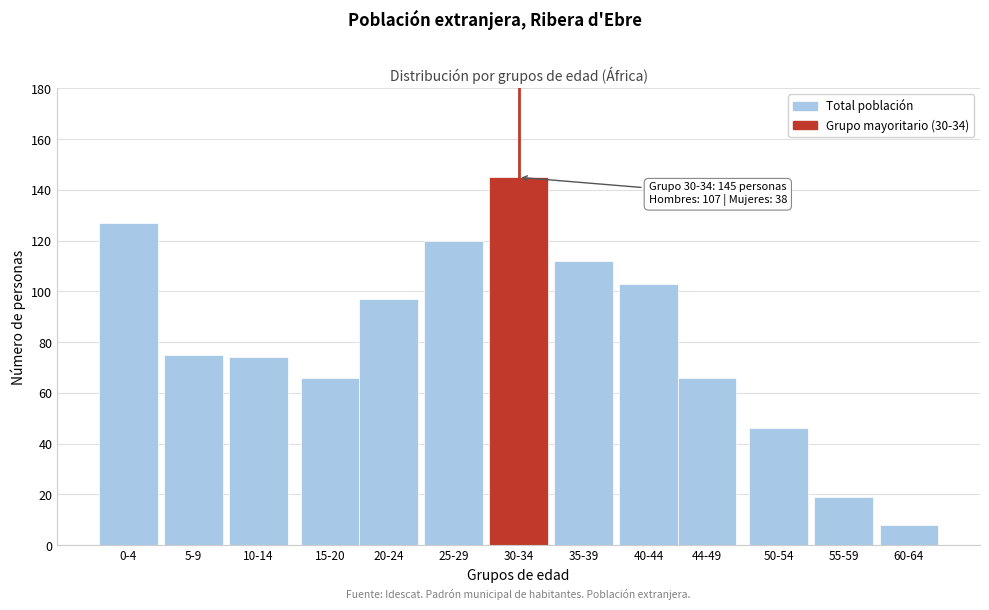

Reading left to right, list all the values displayed in this chart.

0-4=127	5-9=75	10-14=74	15-20=66	20-24=97	25-29=120	30-34=145	35-39=112	40-44=103	44-49=66	50-54=46	55-59=19	60-64=8